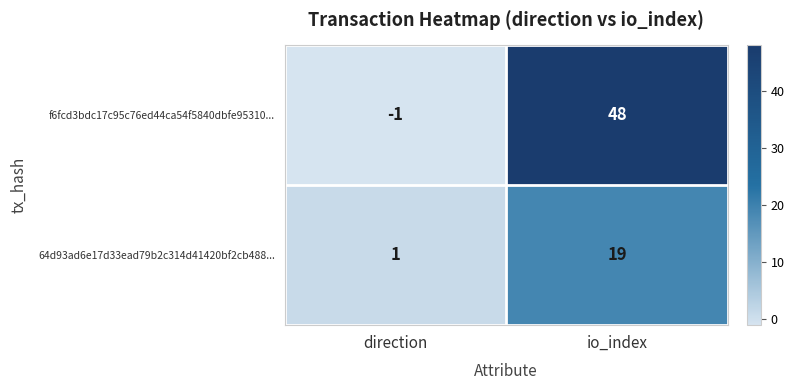

What is the difference between the f6fcd3bdc17c95c76ed44ca54f5840dbfe95310... values at direction and io_index?

49